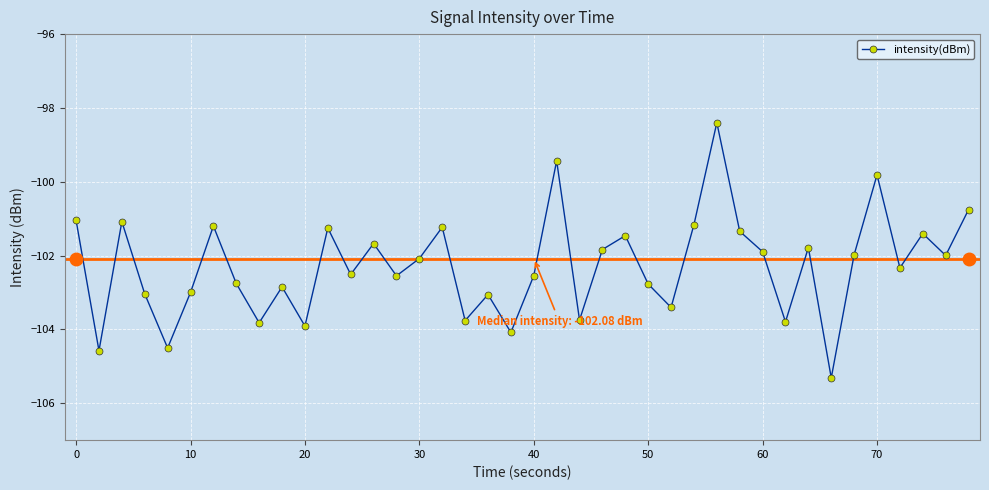

What is the value of the 8th point from the left?

-102.8